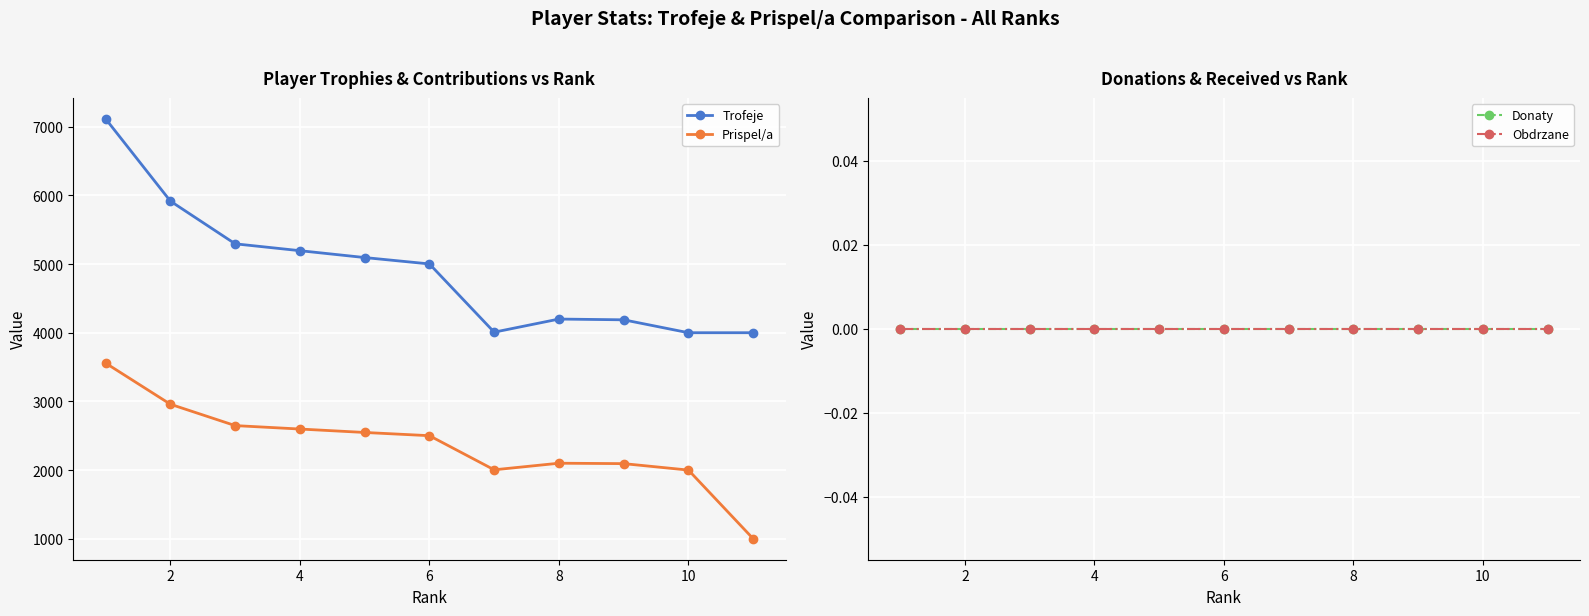

True or false: Trofeje and Prispel/a intersect in this chart.

False